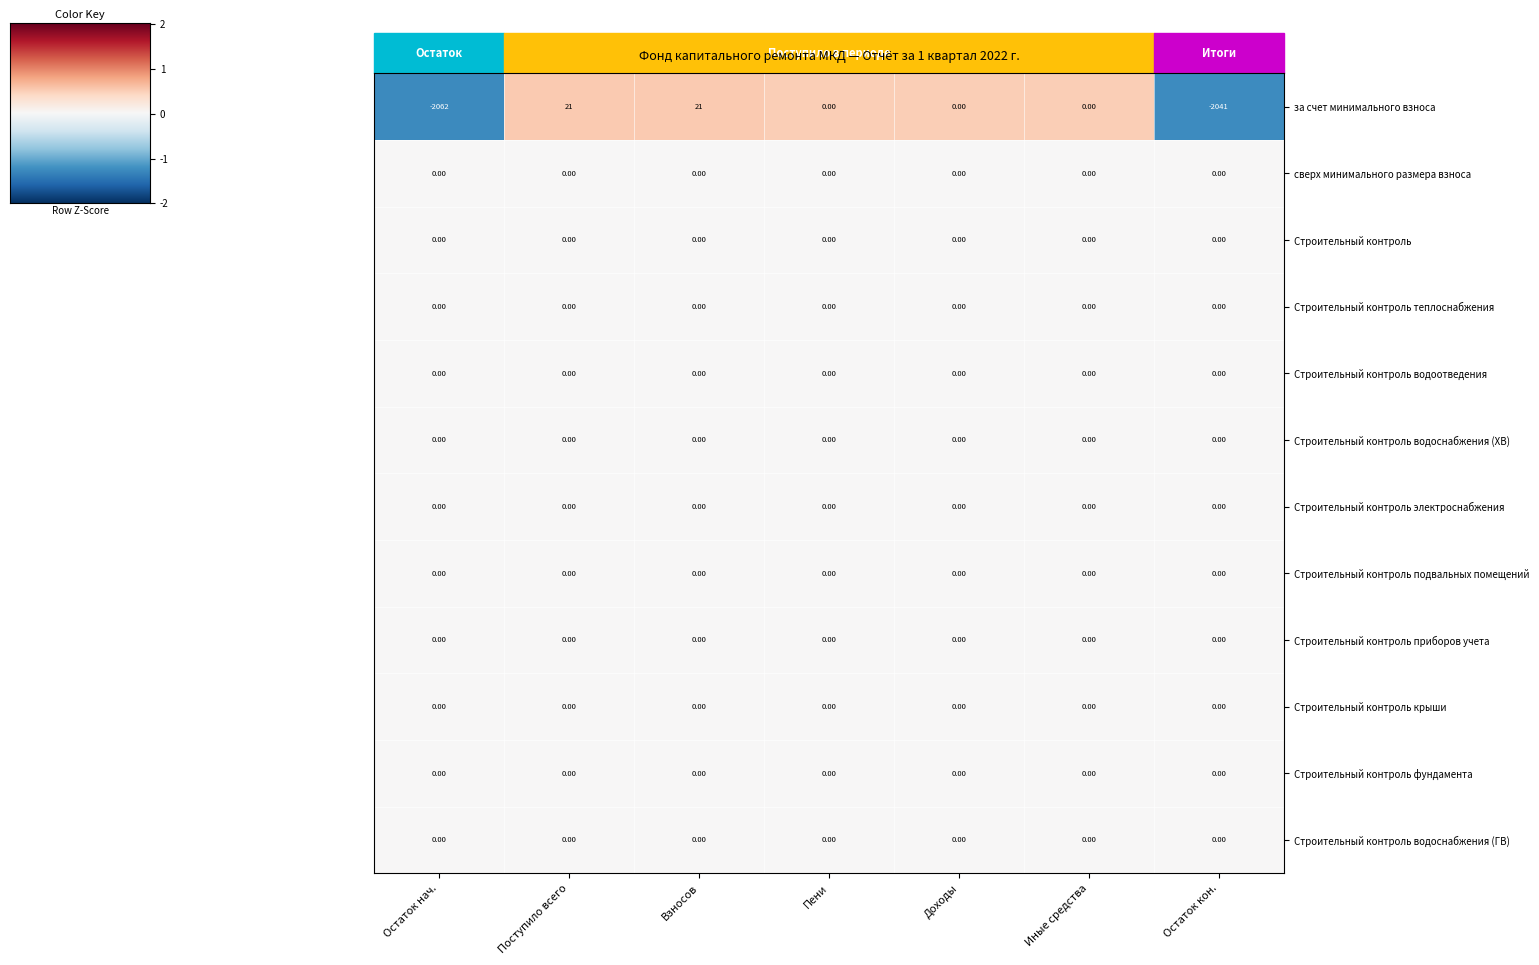

At which category does the chart reach its minimum across all series?

Остаток нач.